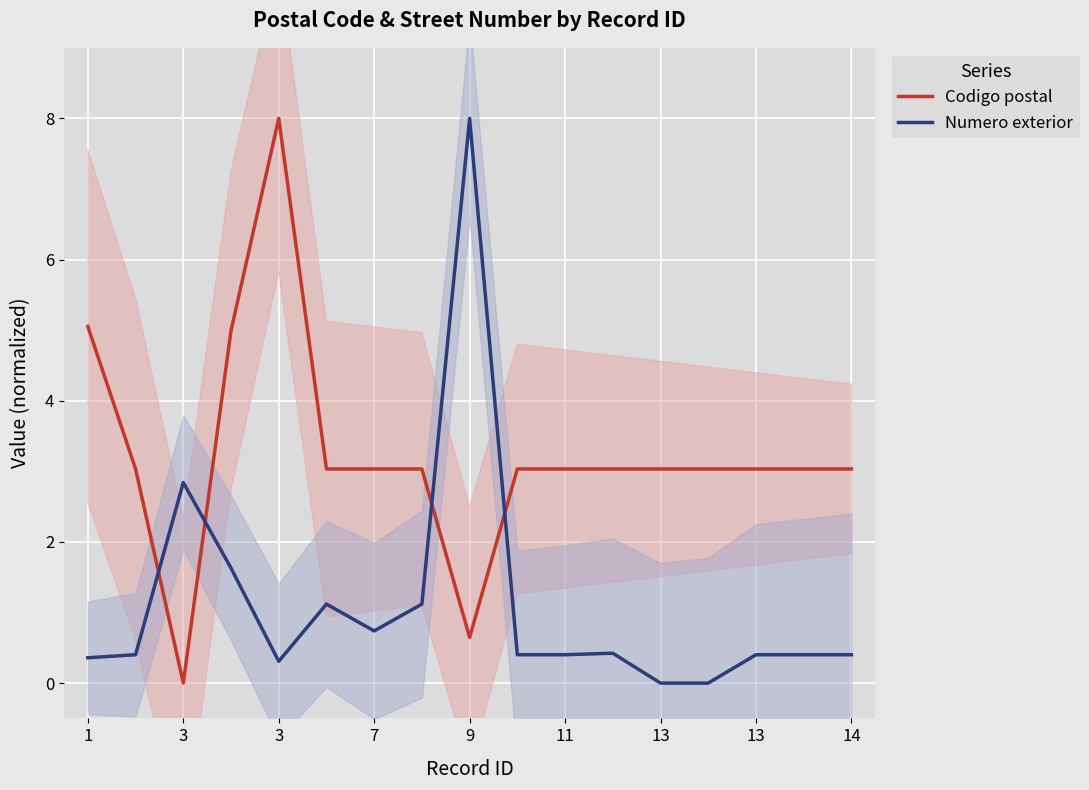

True or false: Codigo postal and Numero exterior intersect in this chart.

True